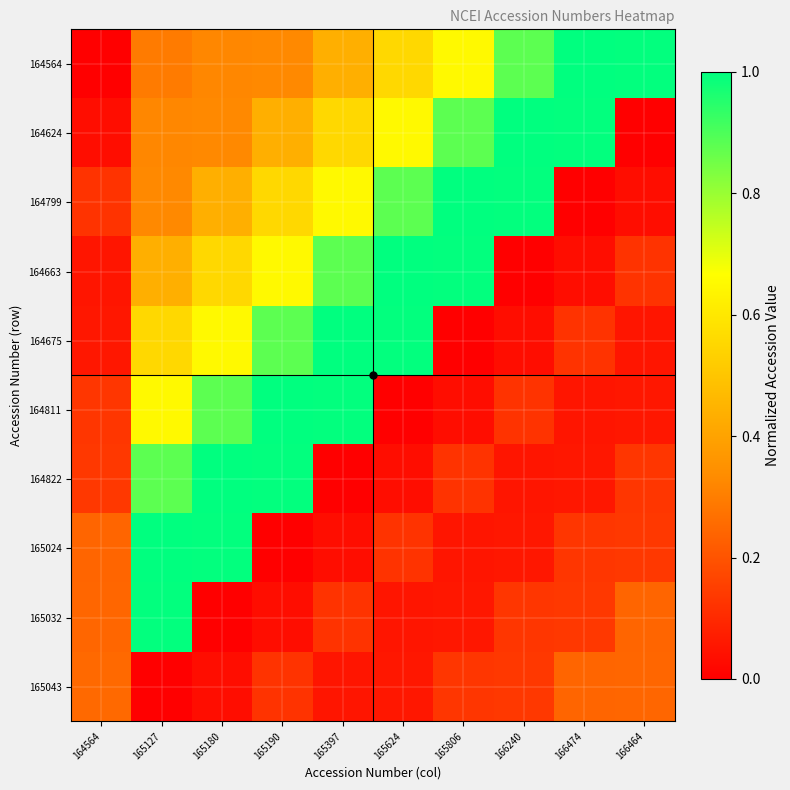

What is the difference between the highest and lowest values at 165127?

1.0